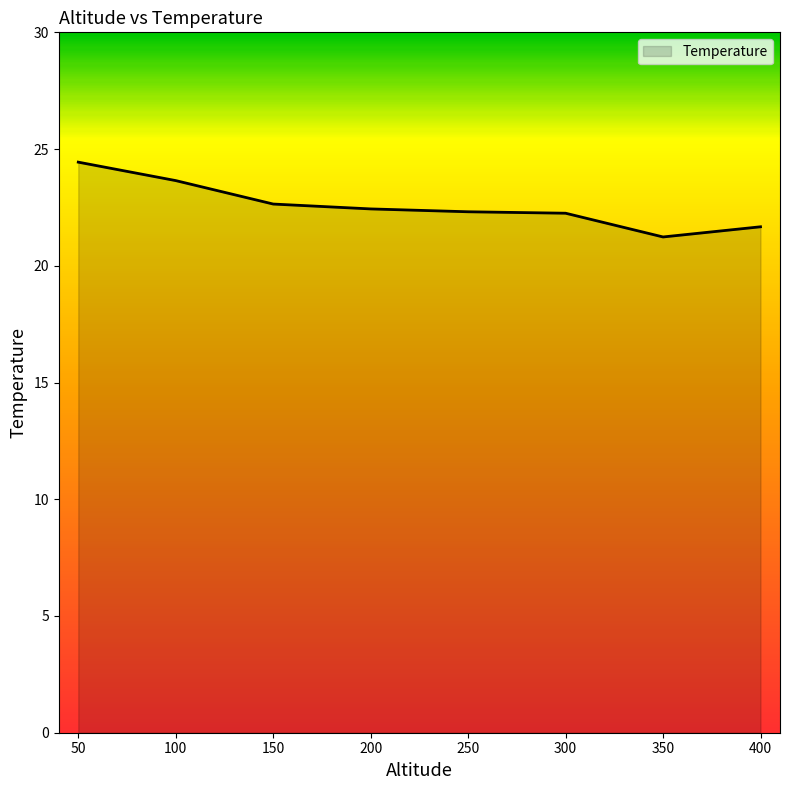

True or false: the data shows 22.6 at 150.

True